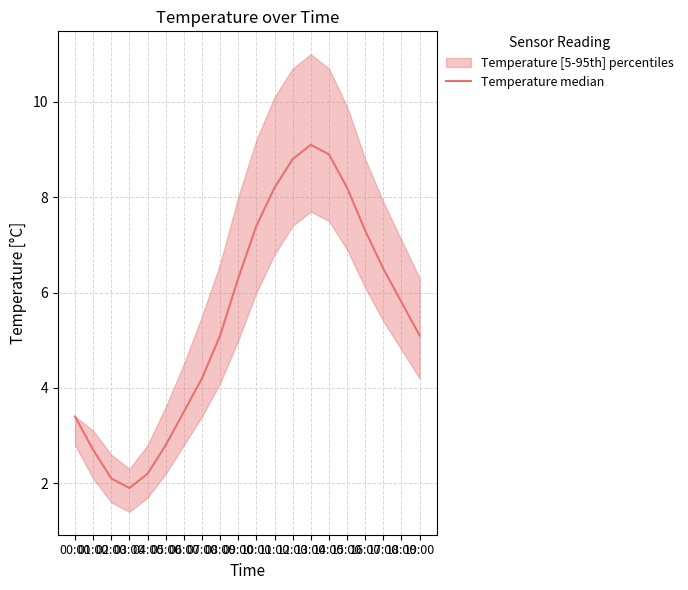

What is the value of the 15th point from the left?

8.9